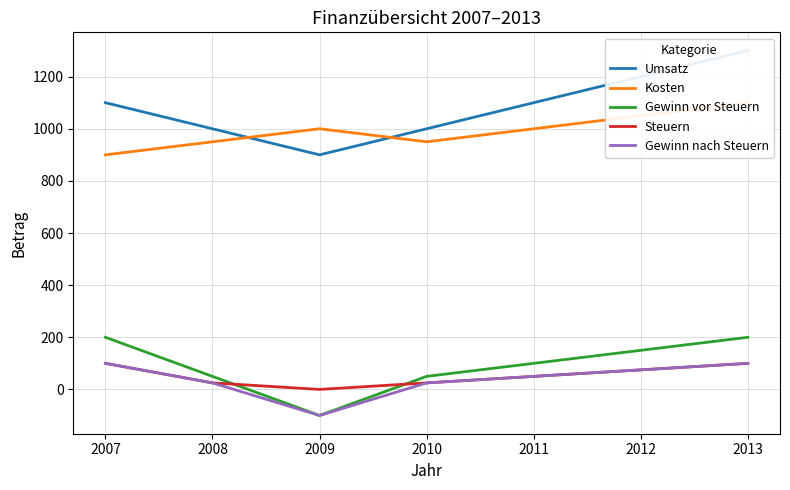

At which label does Gewinn nach Steuern first exceed 50?

2007